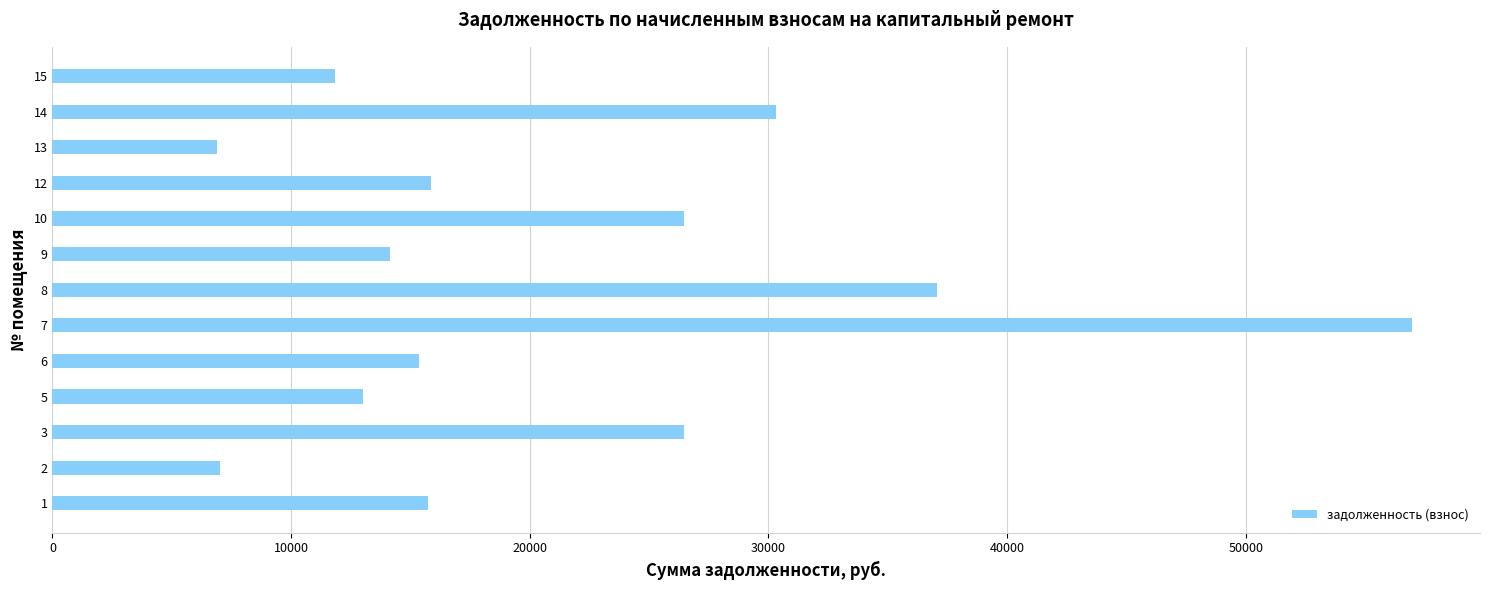

What is the minimum value shown in the chart?

6881.9